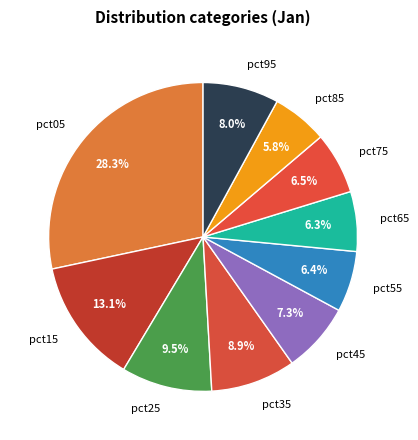

What portion of the pie excludes pct75?

93.5%